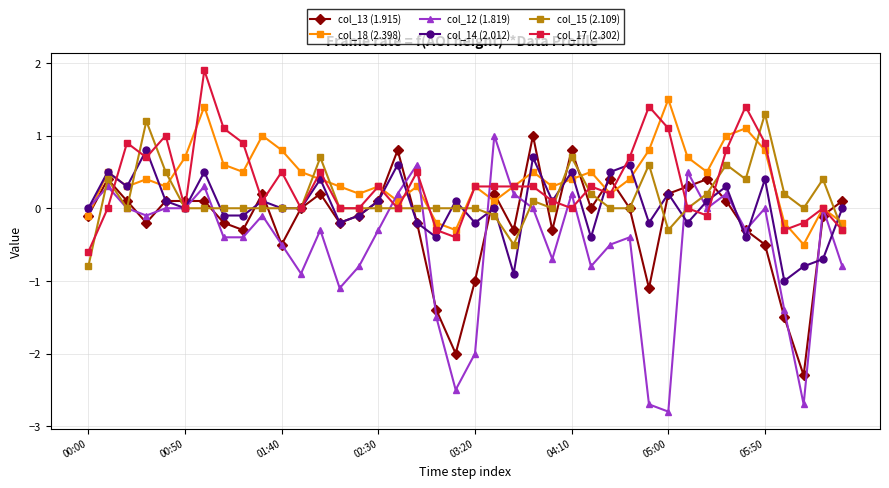

What is the average value of the col_12 (1.819) series?

-0.5